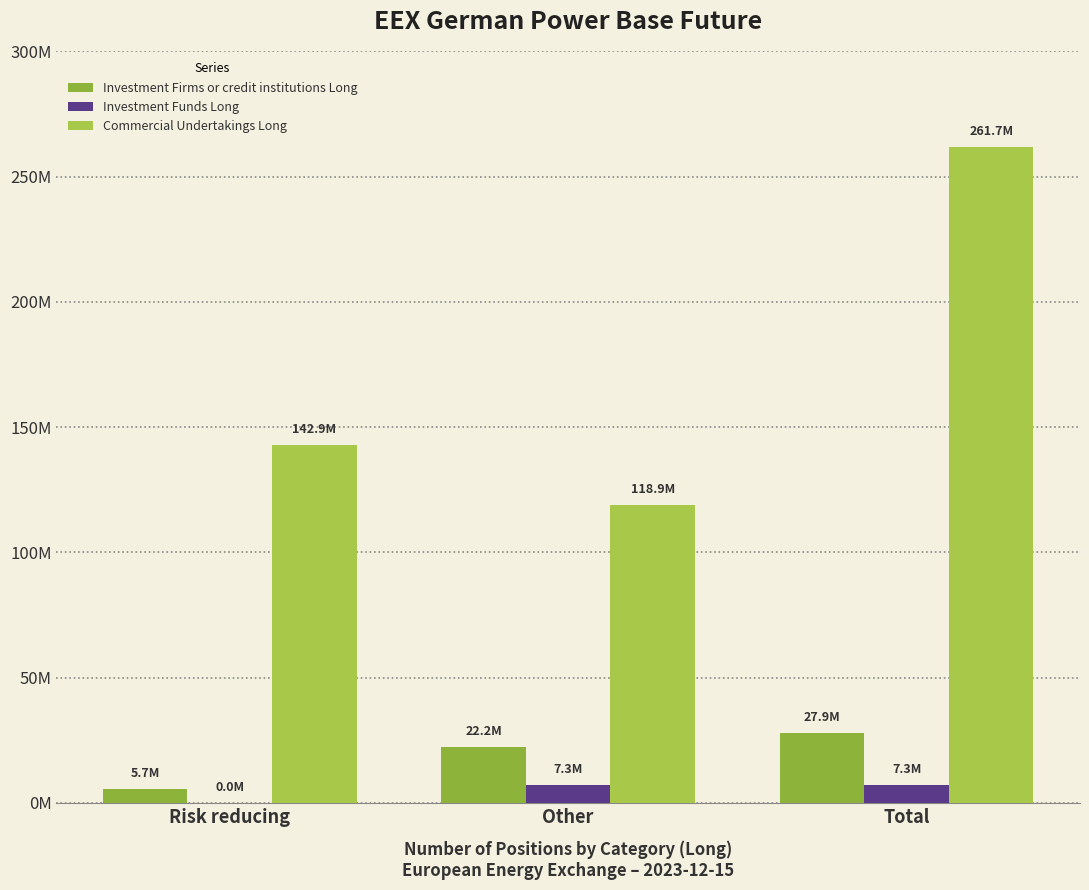

Reading left to right, list all the values displayed in this chart.

Investment Firms or credit institutions Long: 5688882.0	22231865.8	27920747.8
Investment Funds Long: 16455.0	7277612.0	7294067.0
Commercial Undertakings Long: 142881682.0	118859495.0	261741177.0